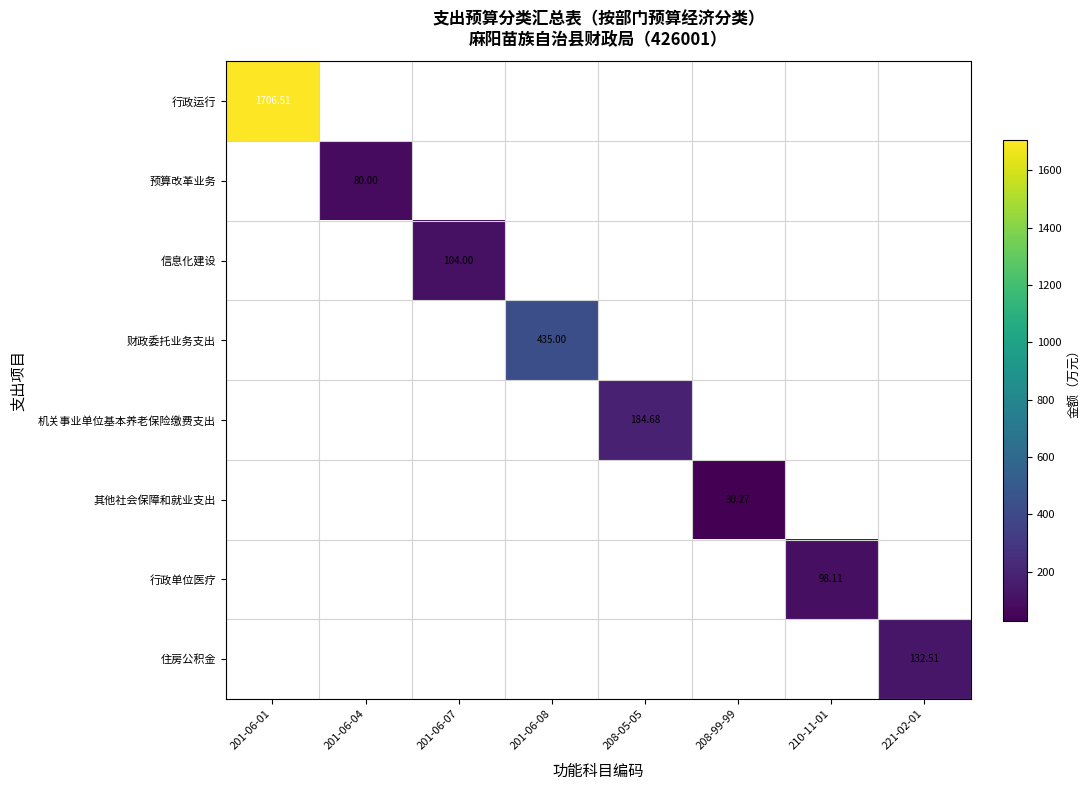

How many values in the 行政单位医疗 series exceed 0?

1